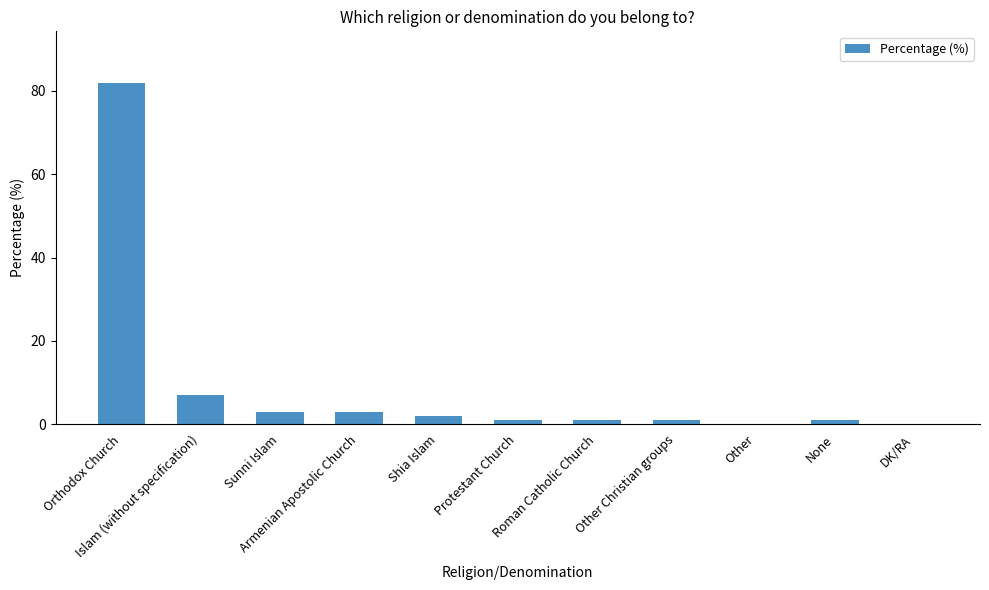

What is the greatest value displayed?

82